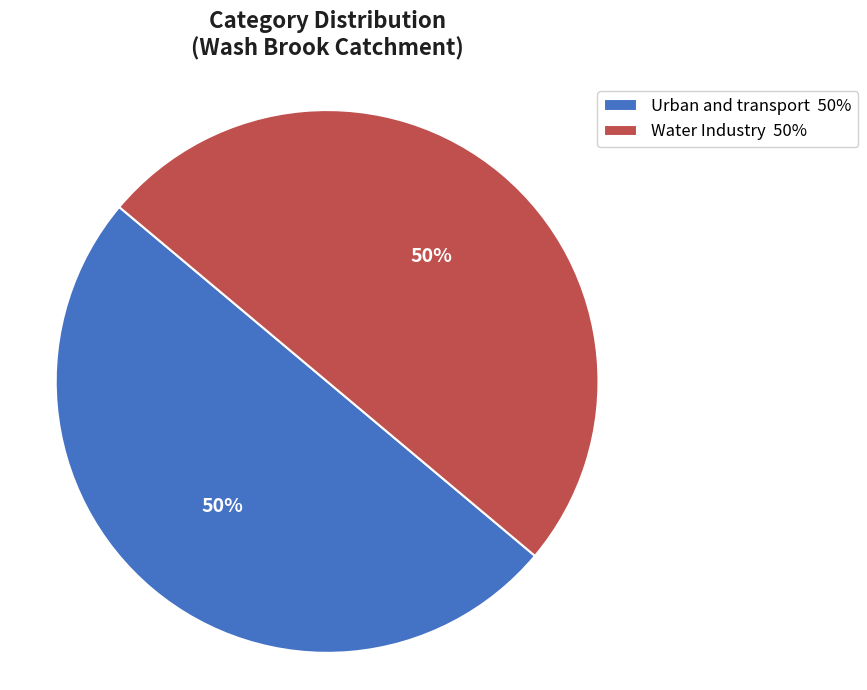

True or false: Urban and transport accounts for 50% of the total.

True